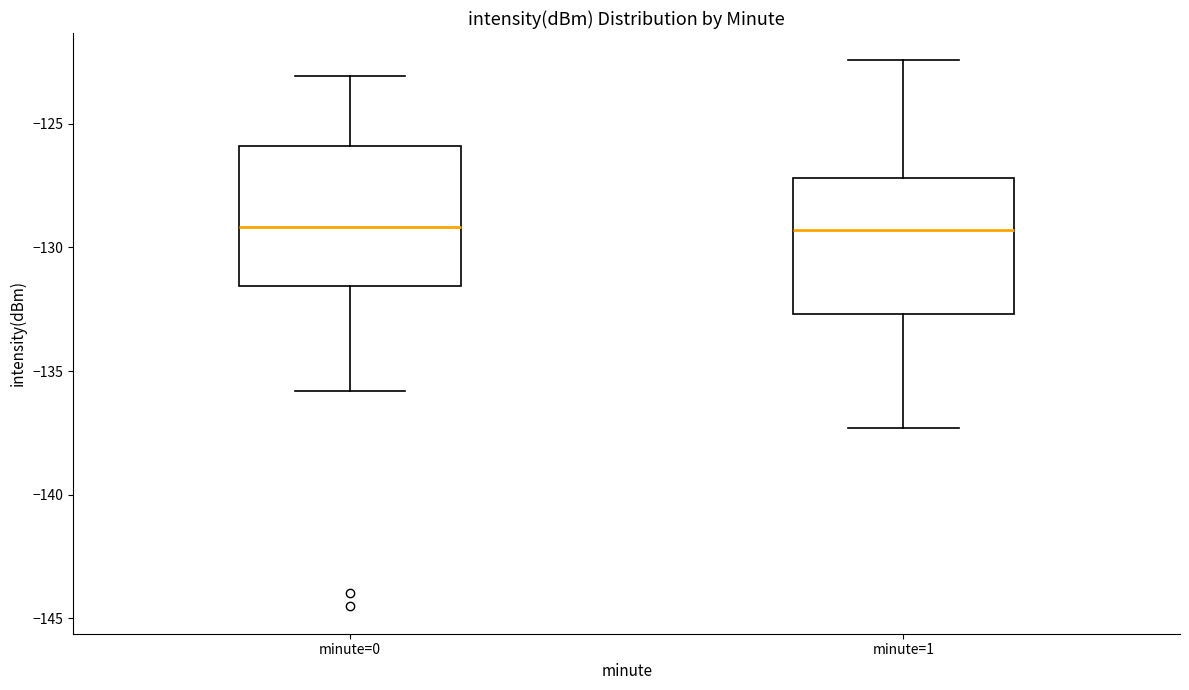

Reading left to right, transcribe this box plot: for each box, give where its median line is, the range the box spans, and where its two whiskers end, as read against the y-axis. The values are not printed on the chart, so give them approximately, as read against the axis.

minute=0: median -129.0, box -131.5 to -126.0, whiskers -136.0 to -123.0
minute=1: median -129.5, box -132.5 to -127.0, whiskers -137.5 to -122.5